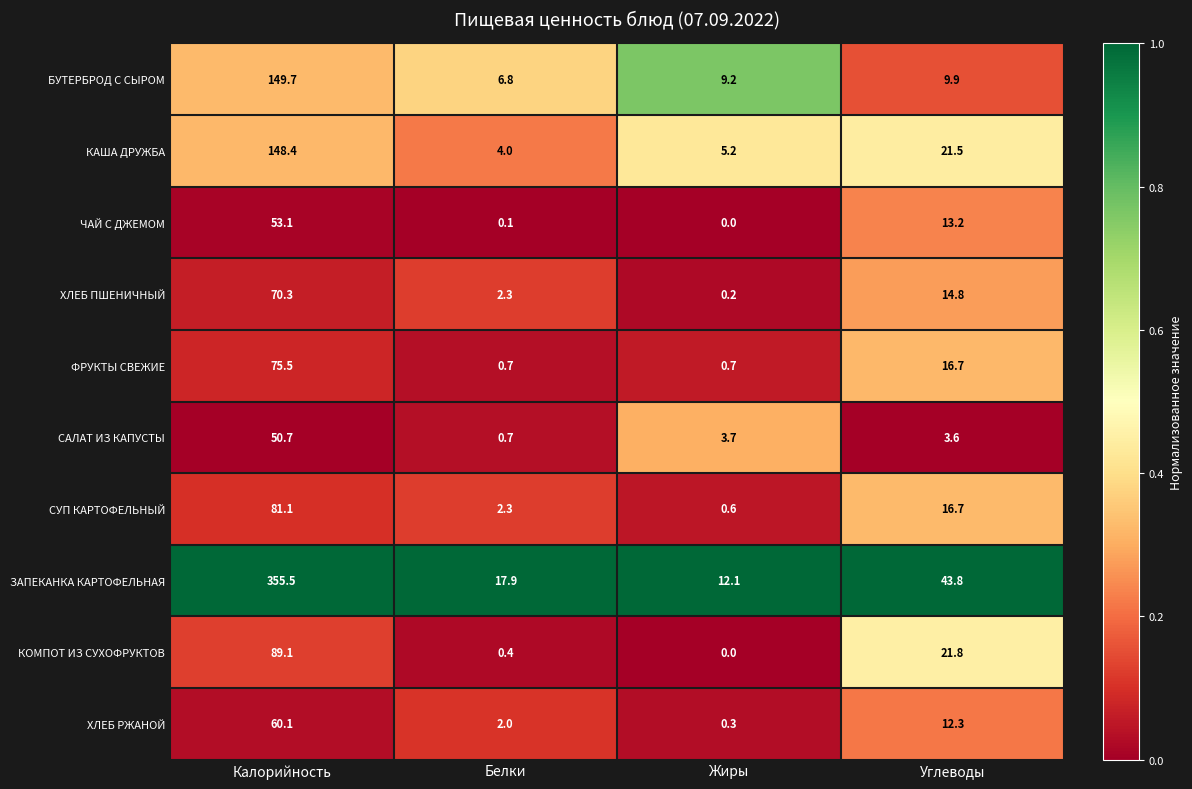

Which series changed the most between Калорийность and Жиры?

ЗАПЕКАНКА КАРТОФЕЛЬНАЯ